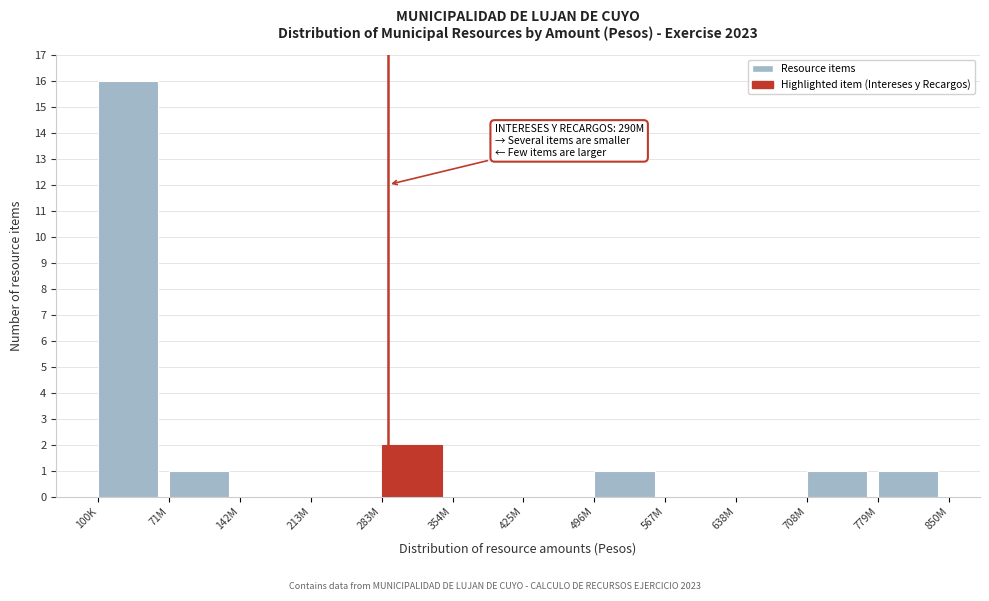

Reading left to right, extract all data points from this chart.

100K=16	71M=1	142M=0	213M=0	283M=2	354M=0	425M=0	496M=1	567M=0	638M=0	708M=1	779M=1